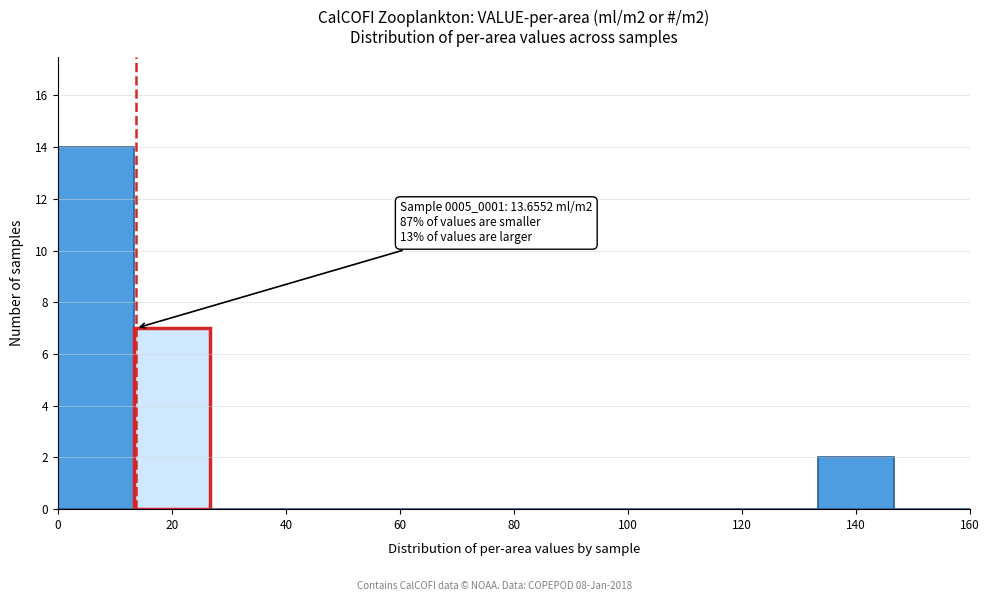

Over which range of the x-axis is the bar tallest?

0 to 14